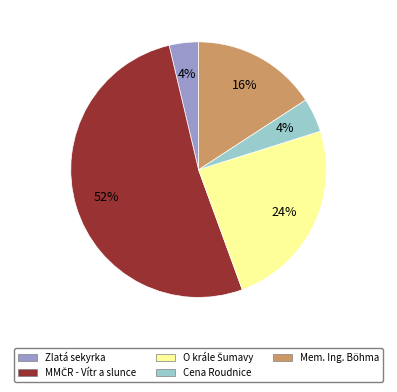

Is there a majority slice in this chart?

Yes